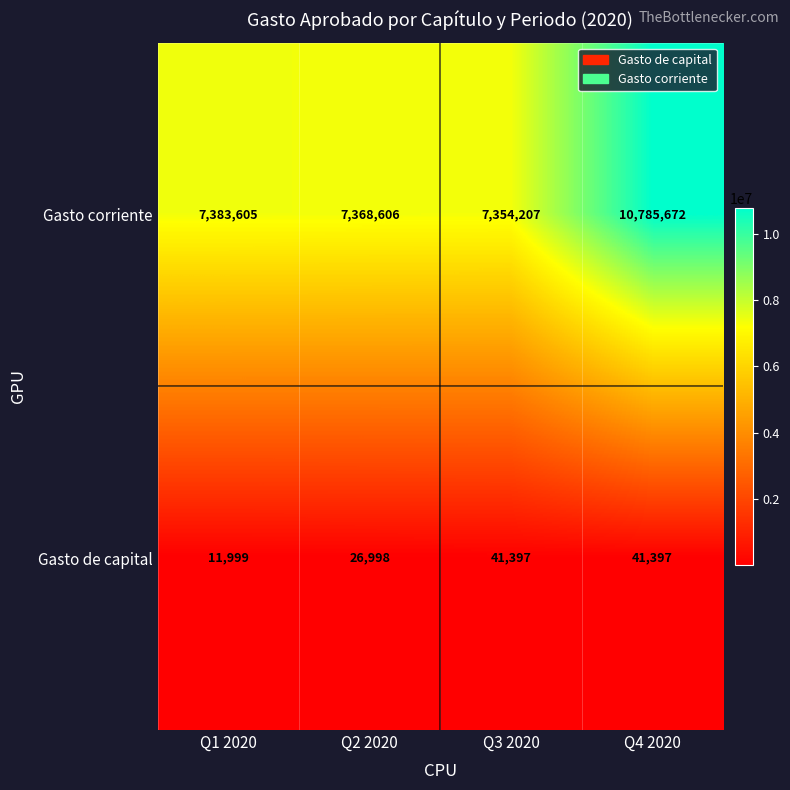

What is the total value across all series at Q1 2020?

7395604